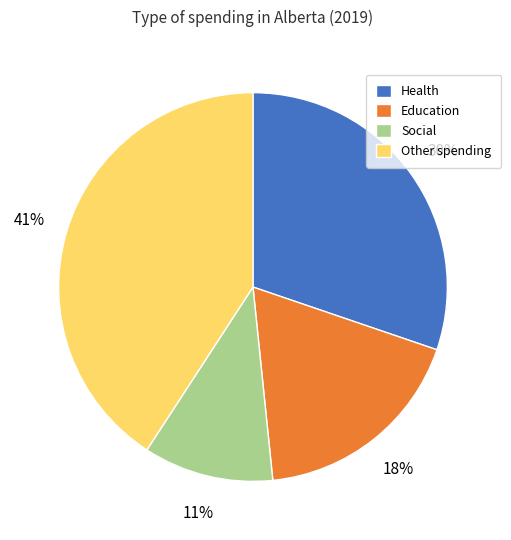

Which slice is the largest?

Other spending